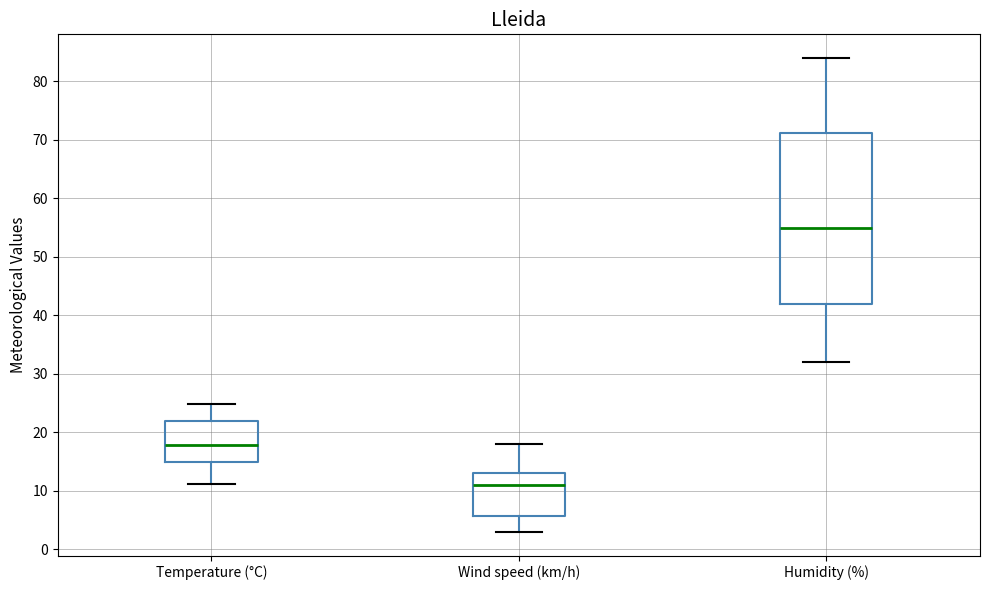

Reading left to right, transcribe this box plot: for each box, give where its median line is, the range the box spans, and where its two whiskers end, as read against the y-axis. The values are not printed on the chart, so give them approximately, as read against the axis.

Temperature (°C): median 18, box 15 to 22, whiskers 11 to 25
Wind speed (km/h): median 11, box 6 to 13, whiskers 3 to 18
Humidity (%): median 55, box 42 to 71, whiskers 32 to 84